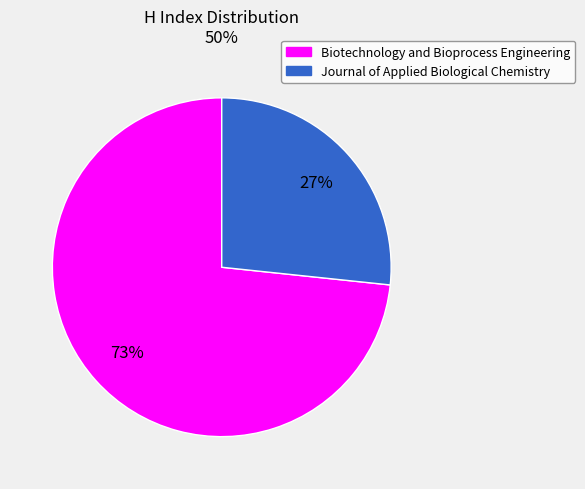

Do Biotechnology and Bioprocess Engineering and Journal of Applied Biological Chemistry together represent more than half of the pie?

Yes